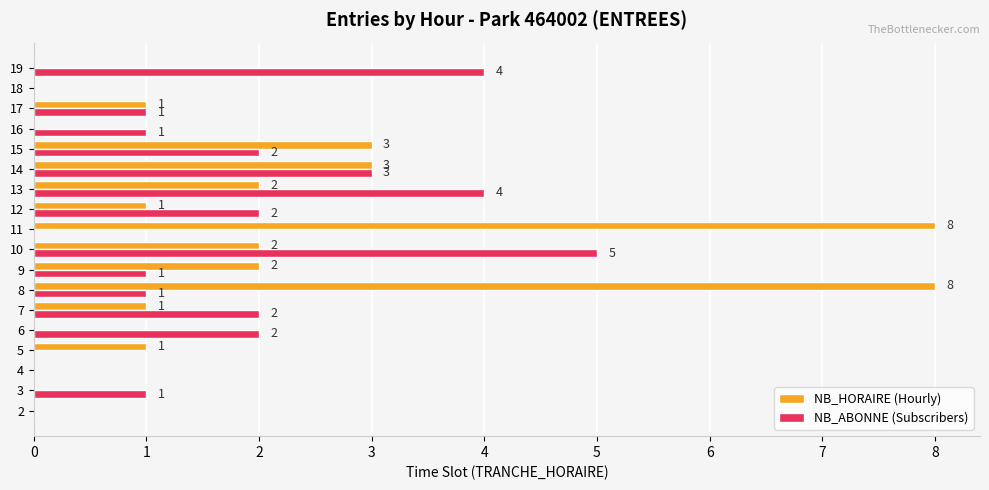

Count the NB_HORAIRE (Hourly) values in the range 0 to 2.

14